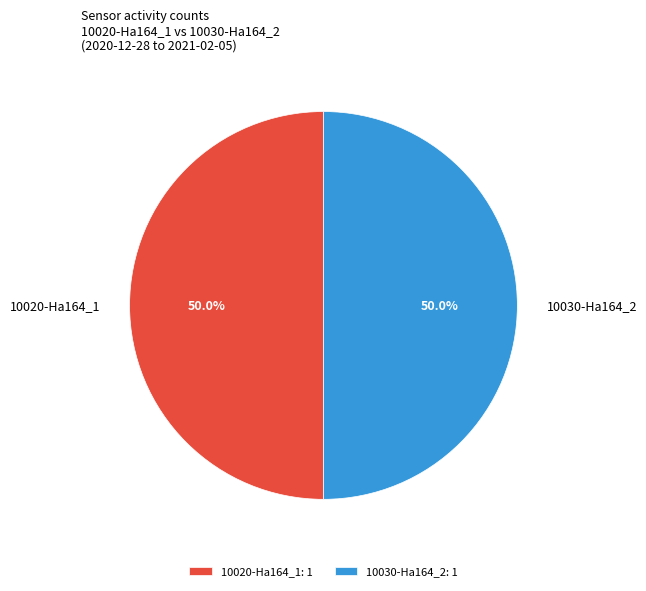

How many slices are in this pie chart?

2